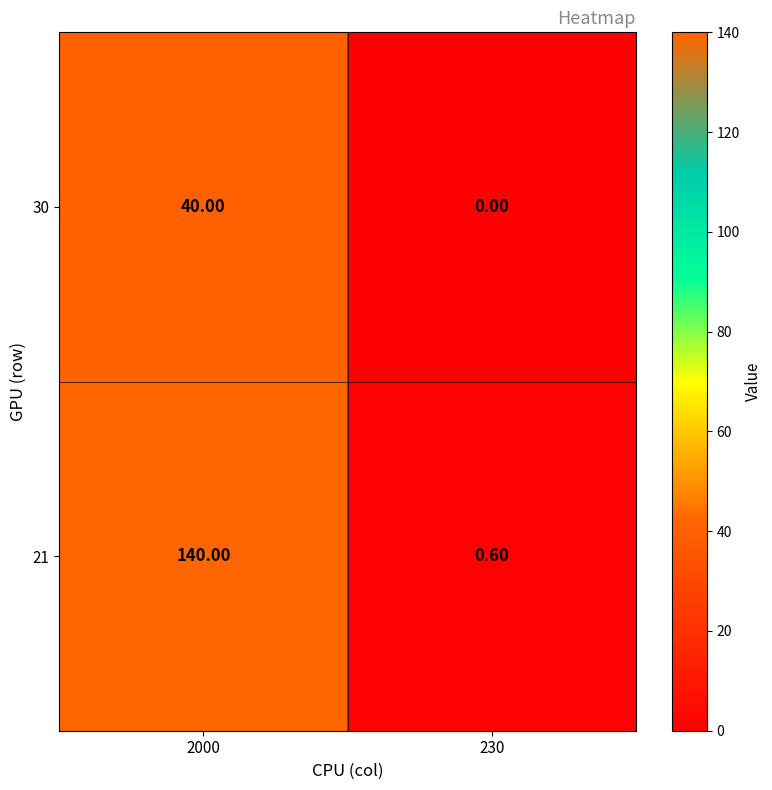

What is the average value of the 30 series?

20.0